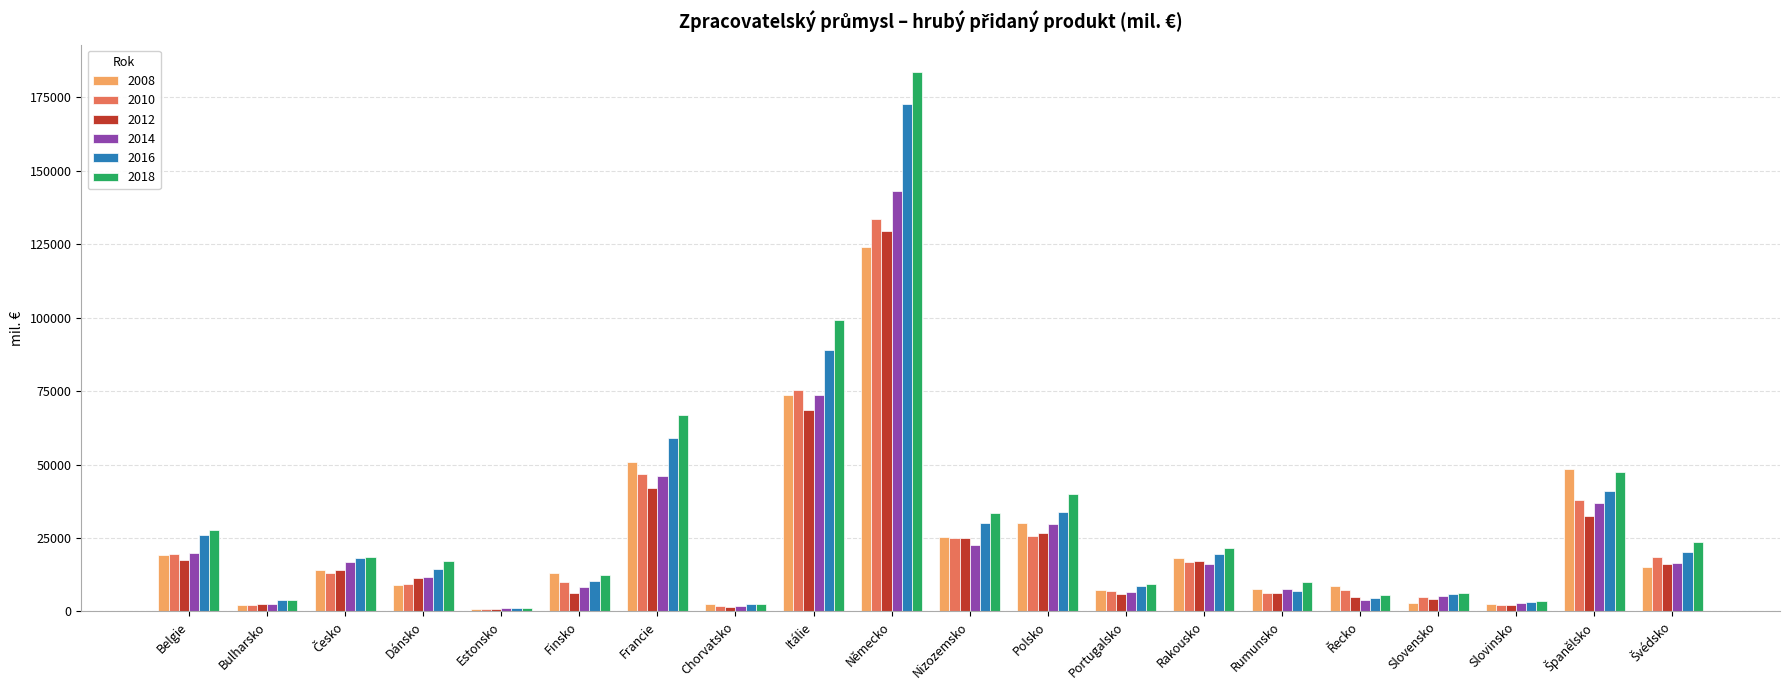

How many bars are there in total?

120